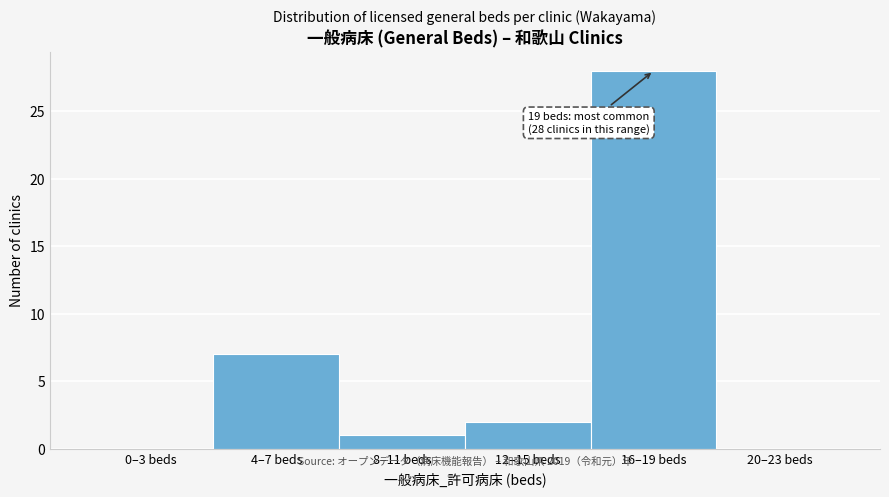

Reading left to right, what are all the values shown in this chart?

0–3 beds=0	4–7 beds=7	8–11 beds=1	12–15 beds=2	16–19 beds=28	20–23 beds=0